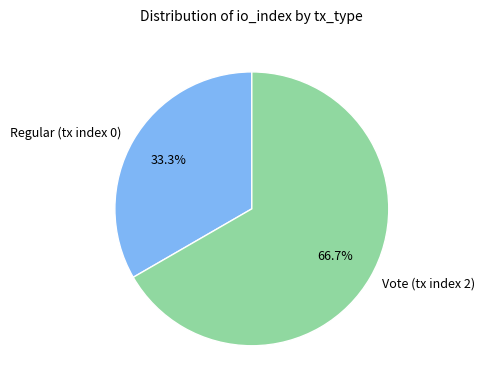

How many slices are in this pie chart?

2